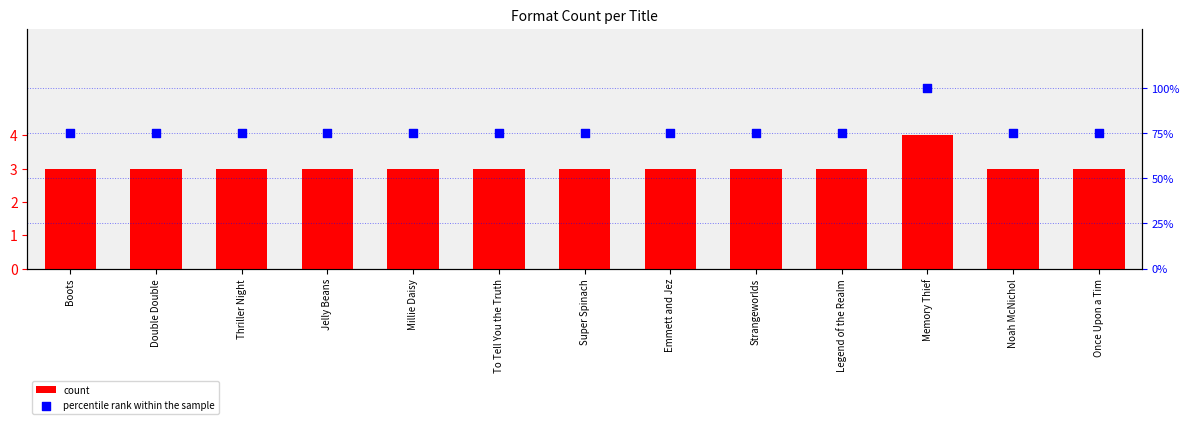

What are all the series names shown in the legend?

count, percentile rank within the sample